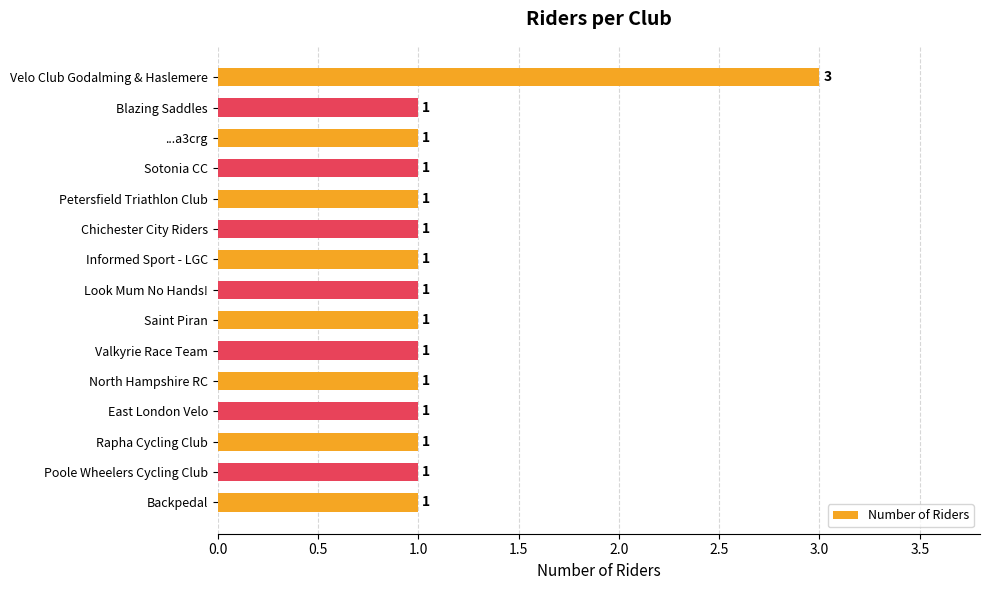

Reading top to bottom, transcribe all the data shown in this chart.

Velo Club Godalming & Haslemere=3	Blazing Saddles=1	...a3crg=1	Sotonia CC=1	Petersfield Triathlon Club=1	Chichester City Riders=1	Informed Sport - LGC=1	Look Mum No Hands!=1	Saint Piran=1	Valkyrie Race Team=1	North Hampshire RC=1	East London Velo=1	Rapha Cycling Club=1	Poole Wheelers Cycling Club=1	Backpedal=1